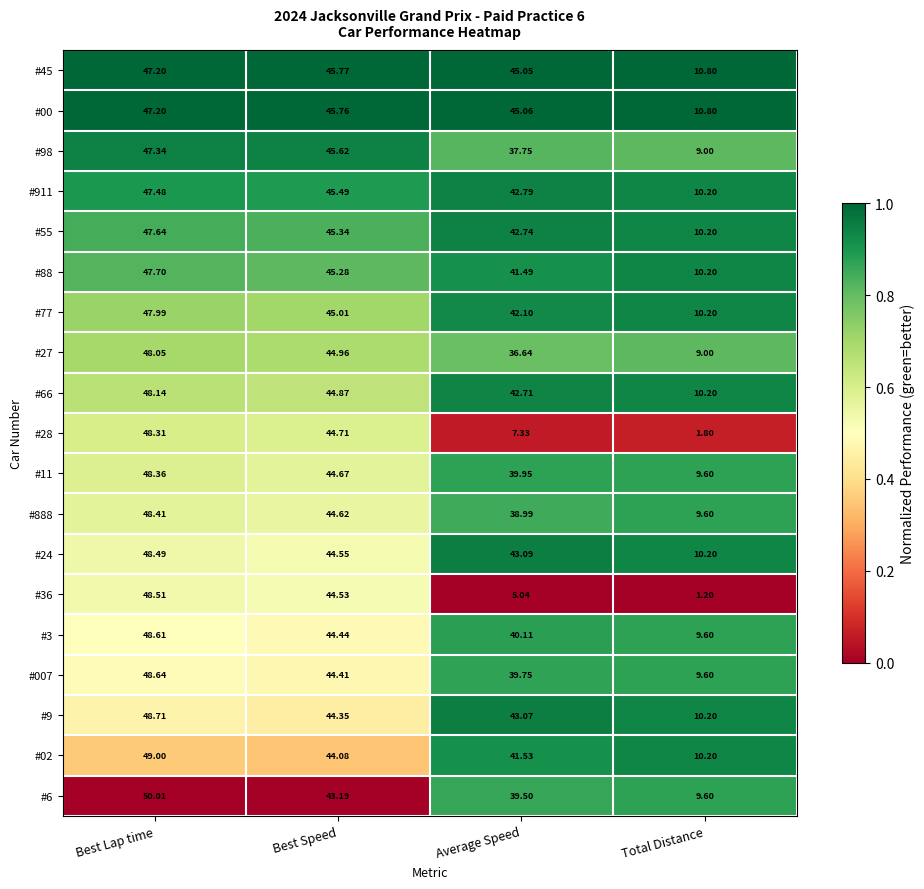

At which label is #27 closest to 28?

Average Speed